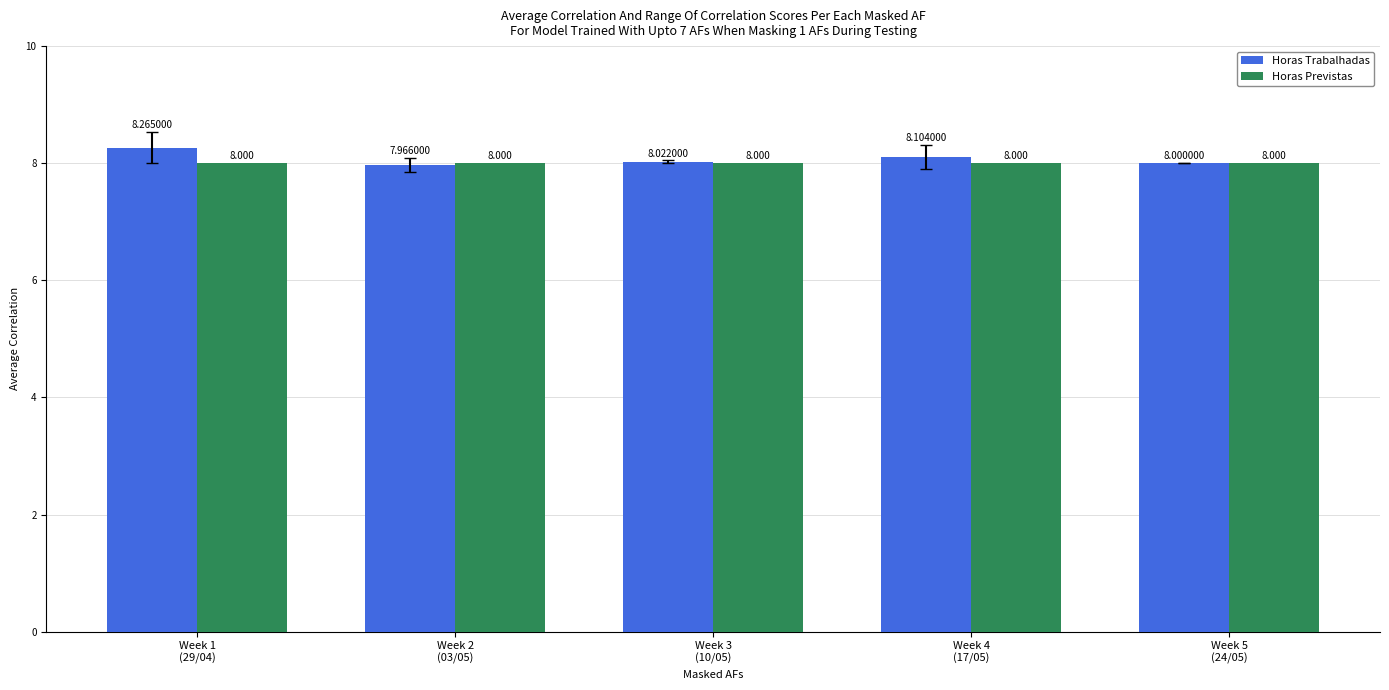

Which category has the lowest value across all series?

Week 2
(03/05)